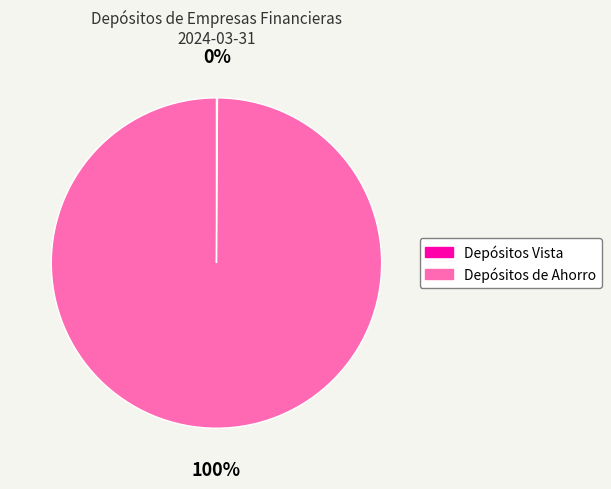

To the nearest percent, what is the difference between the largest and smallest slice percentages?

100%